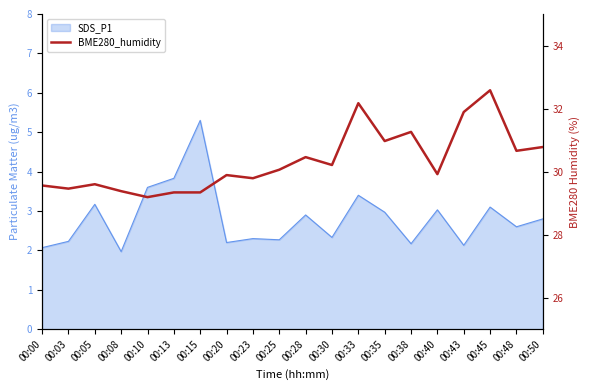

How many points are lower than both their immediate neighbors (excluding endpoints)?

7